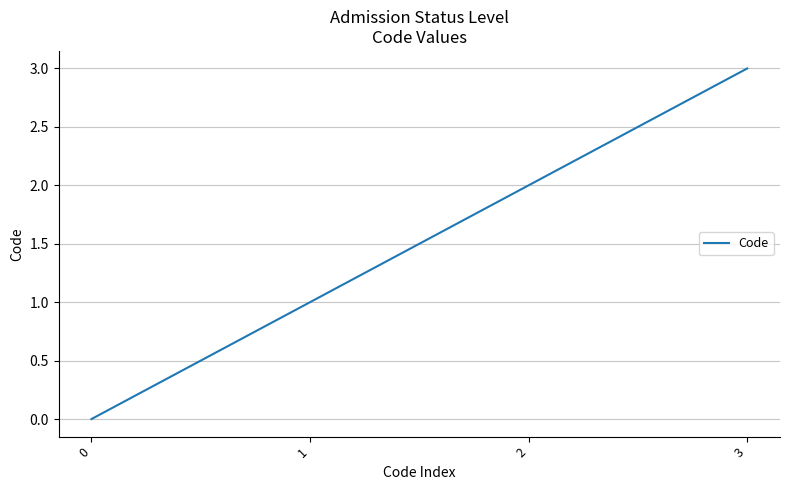

At which label is the value closest to 1?

1